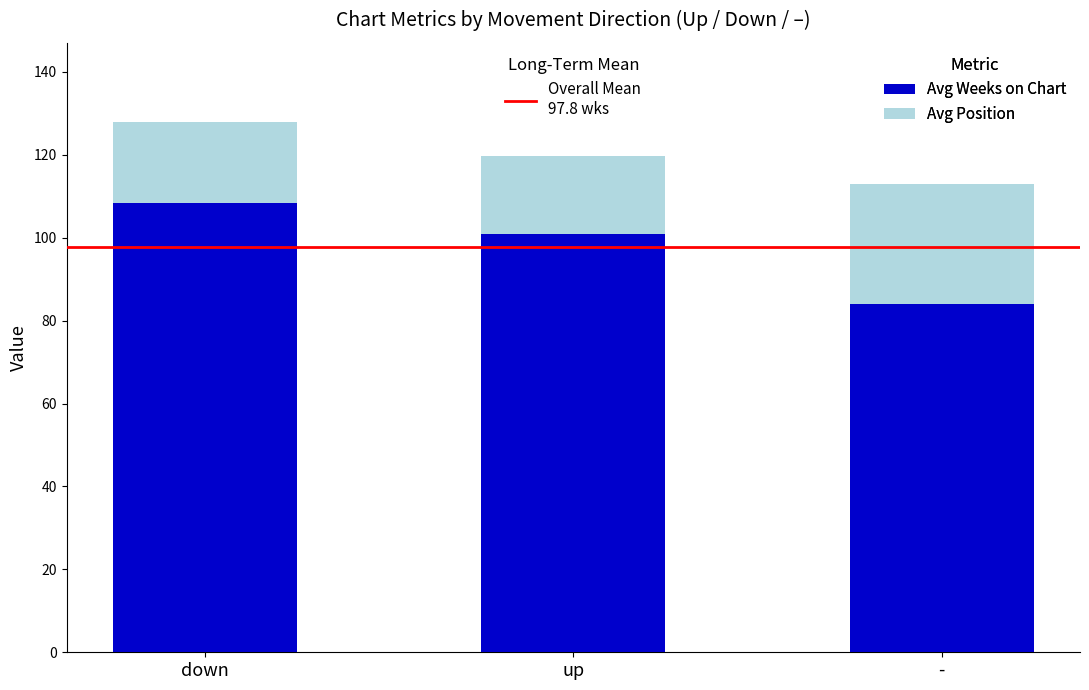

At which category is the sum across all series the highest?

down